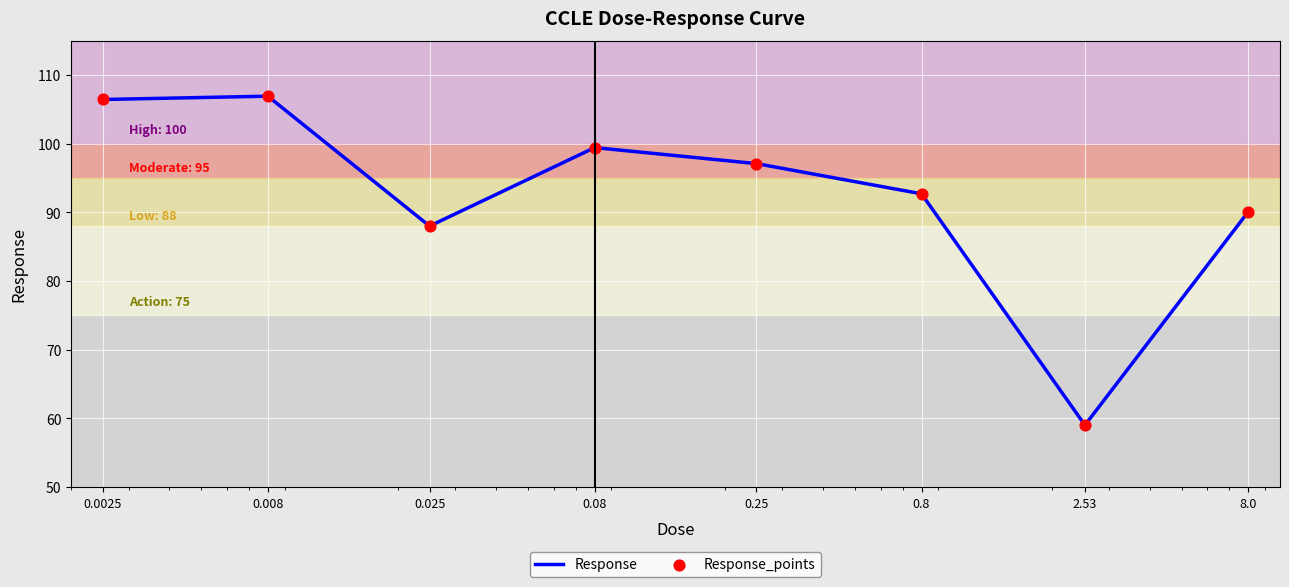

What is the difference between the maximum and minimum values?

47.9